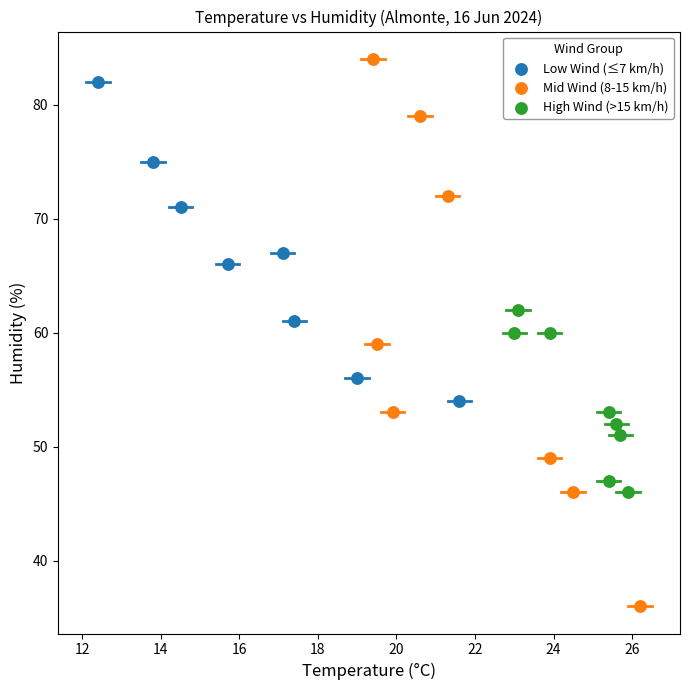

Which series reaches the minimum Y coordinate?

Mid Wind (8-15 km/h)